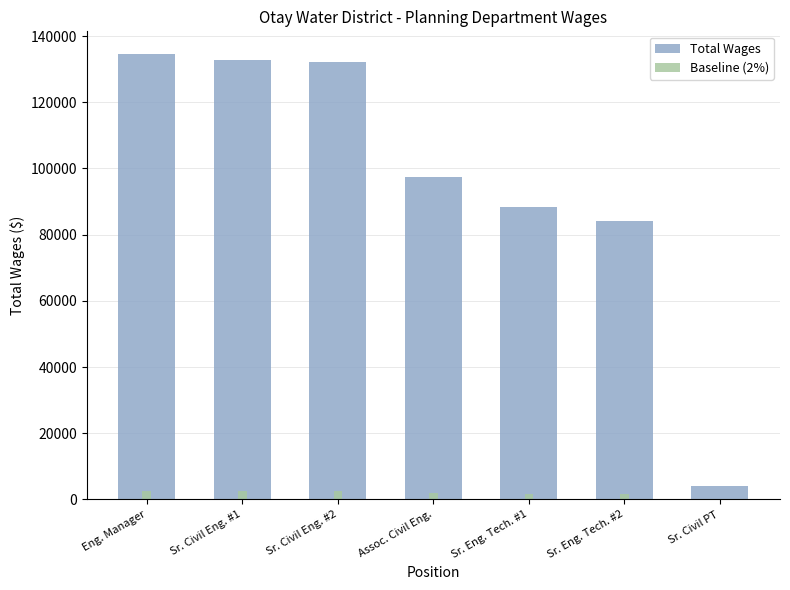

Which series has the largest range (max minus min)?

Total Wages